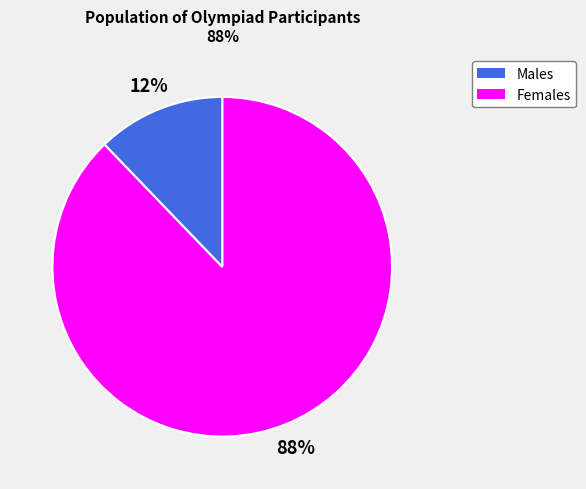

To the nearest percent, what is the difference between the largest and smallest slice percentages?

76%